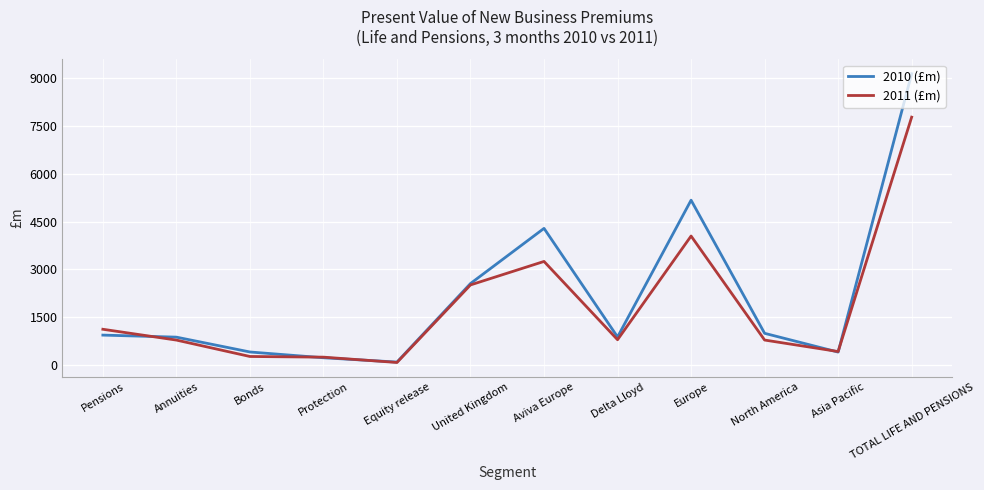

The value of 2011 (£m) at Protection is 250. True or false?

True